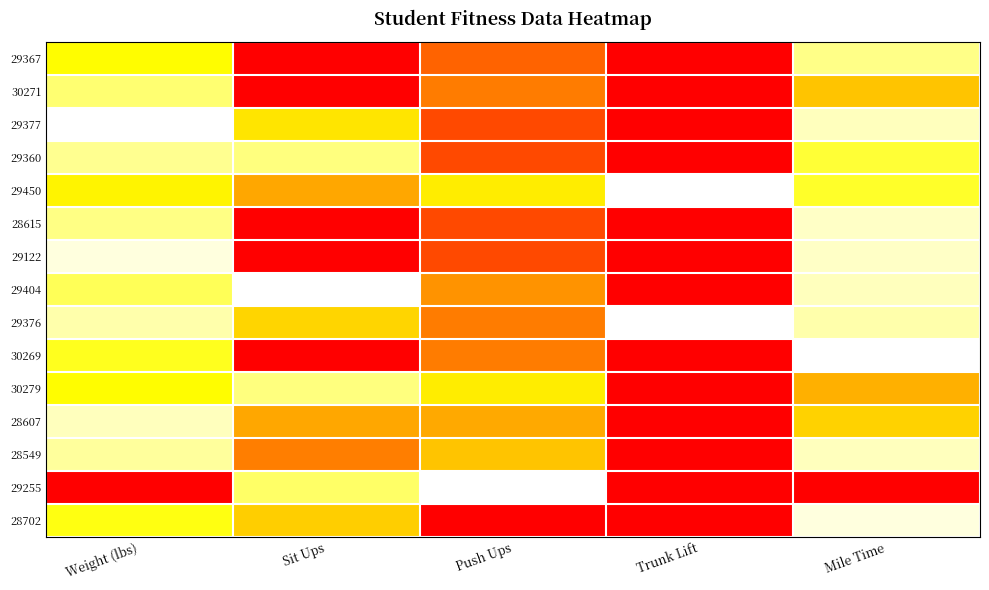

Reading right to left, list all the values displayed in this chart.

29367: Mile Time=0.2	Trunk Lift=1.0	Push Ups=0.8	Sit Ups=1.0	Weight (lbs)=0.3
30271: Mile Time=0.5	Trunk Lift=1.0	Push Ups=0.7	Sit Ups=1.0	Weight (lbs)=0.2
29377: Mile Time=0.1	Trunk Lift=1.0	Push Ups=0.8	Sit Ups=0.4	Weight (lbs)=0.0
29360: Mile Time=0.3	Trunk Lift=1.0	Push Ups=0.8	Sit Ups=0.2	Weight (lbs)=0.1
29450: Mile Time=0.3	Trunk Lift=0.0	Push Ups=0.4	Sit Ups=0.7	Weight (lbs)=0.4
28615: Mile Time=0.1	Trunk Lift=1.0	Push Ups=0.8	Sit Ups=1.0	Weight (lbs)=0.2
29122: Mile Time=0.1	Trunk Lift=1.0	Push Ups=0.8	Sit Ups=1.0	Weight (lbs)=0.0
29404: Mile Time=0.1	Trunk Lift=1.0	Push Ups=0.7	Sit Ups=0.0	Weight (lbs)=0.2
29376: Mile Time=0.1	Trunk Lift=0.0	Push Ups=0.7	Sit Ups=0.5	Weight (lbs)=0.1
30269: Mile Time=0.0	Trunk Lift=1.0	Push Ups=0.7	Sit Ups=1.0	Weight (lbs)=0.3
30279: Mile Time=0.6	Trunk Lift=1.0	Push Ups=0.4	Sit Ups=0.2	Weight (lbs)=0.3
28607: Mile Time=0.5	Trunk Lift=1.0	Push Ups=0.6	Sit Ups=0.7	Weight (lbs)=0.1
28549: Mile Time=0.1	Trunk Lift=1.0	Push Ups=0.5	Sit Ups=0.7	Weight (lbs)=0.1
29255: Mile Time=1.0	Trunk Lift=1.0	Push Ups=0.0	Sit Ups=0.2	Weight (lbs)=1.0
28702: Mile Time=0.0	Trunk Lift=1.0	Push Ups=1.0	Sit Ups=0.5	Weight (lbs)=0.3